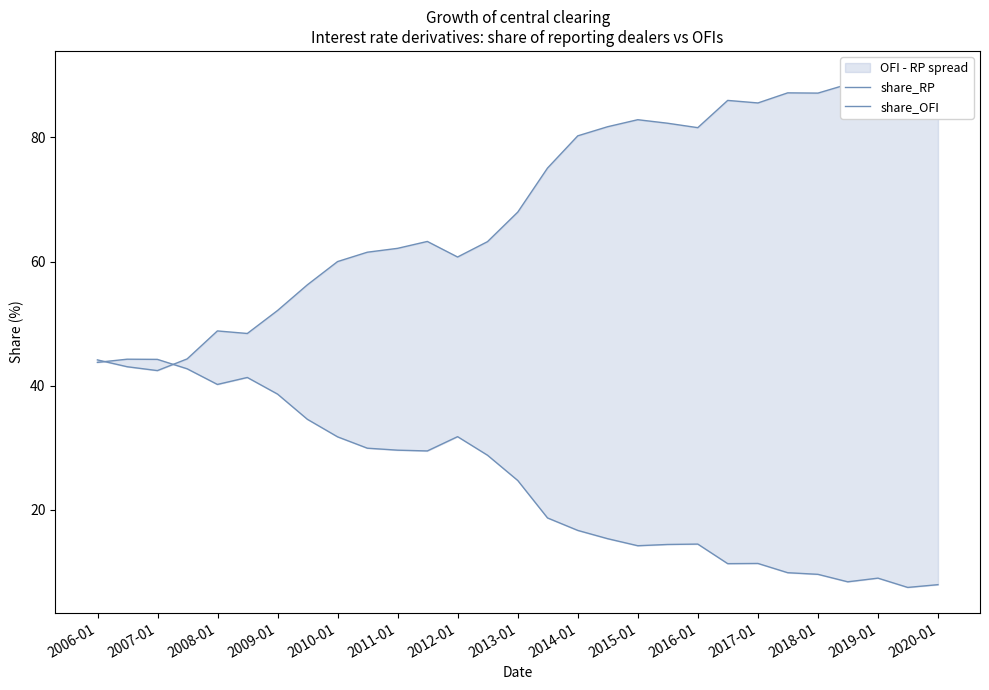

In share_RP, how many points are higher than both neighbors (excluding endpoints)?

6